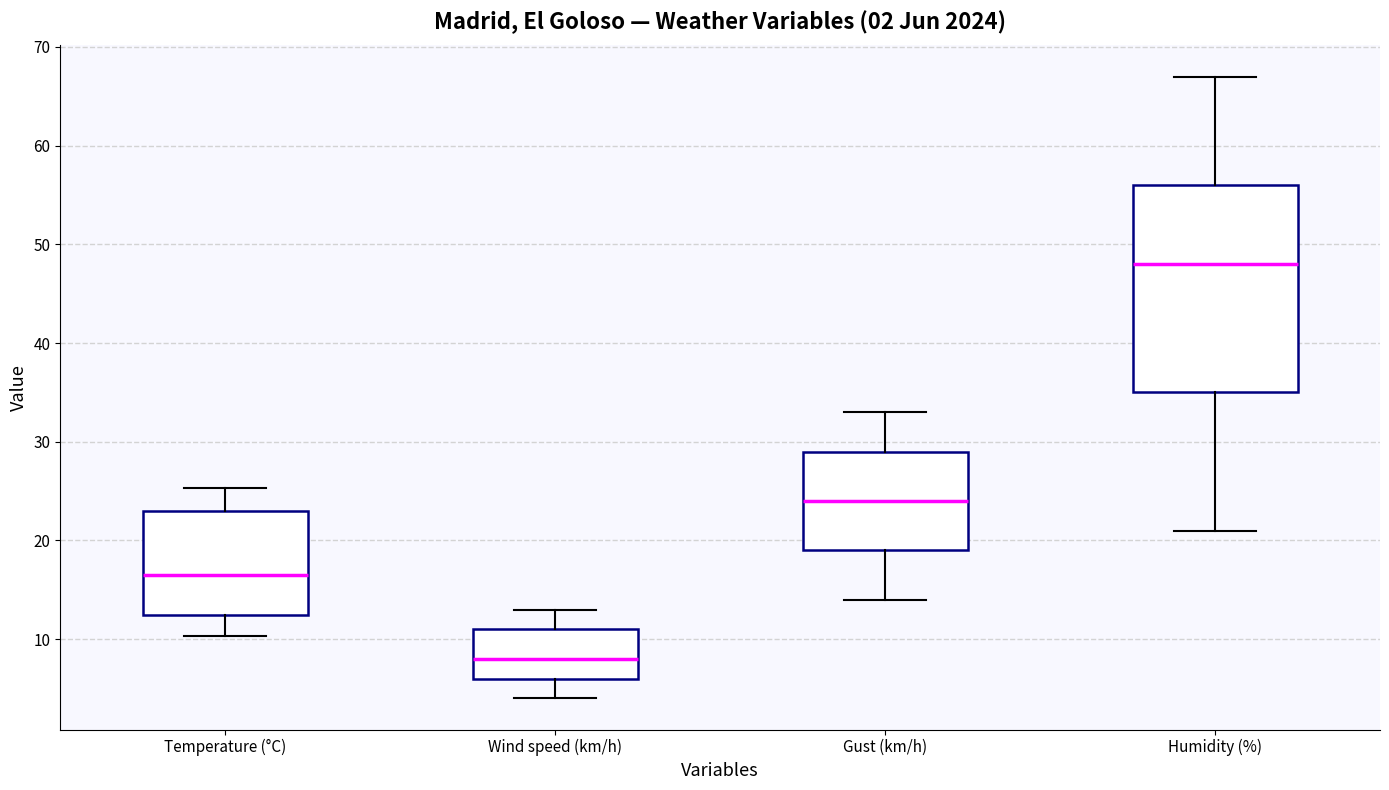

Which box is the tallest, from its lower edge to its upper edge?

Humidity (%)